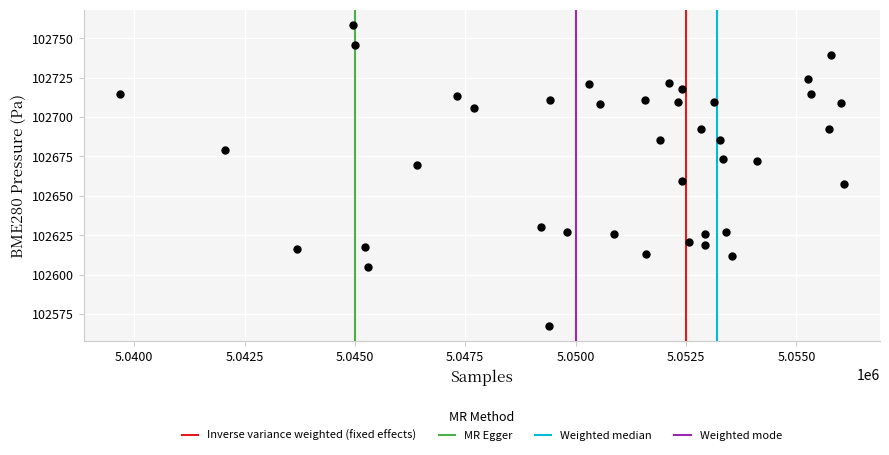

What is the range of X values (max minus min)?

16397.0